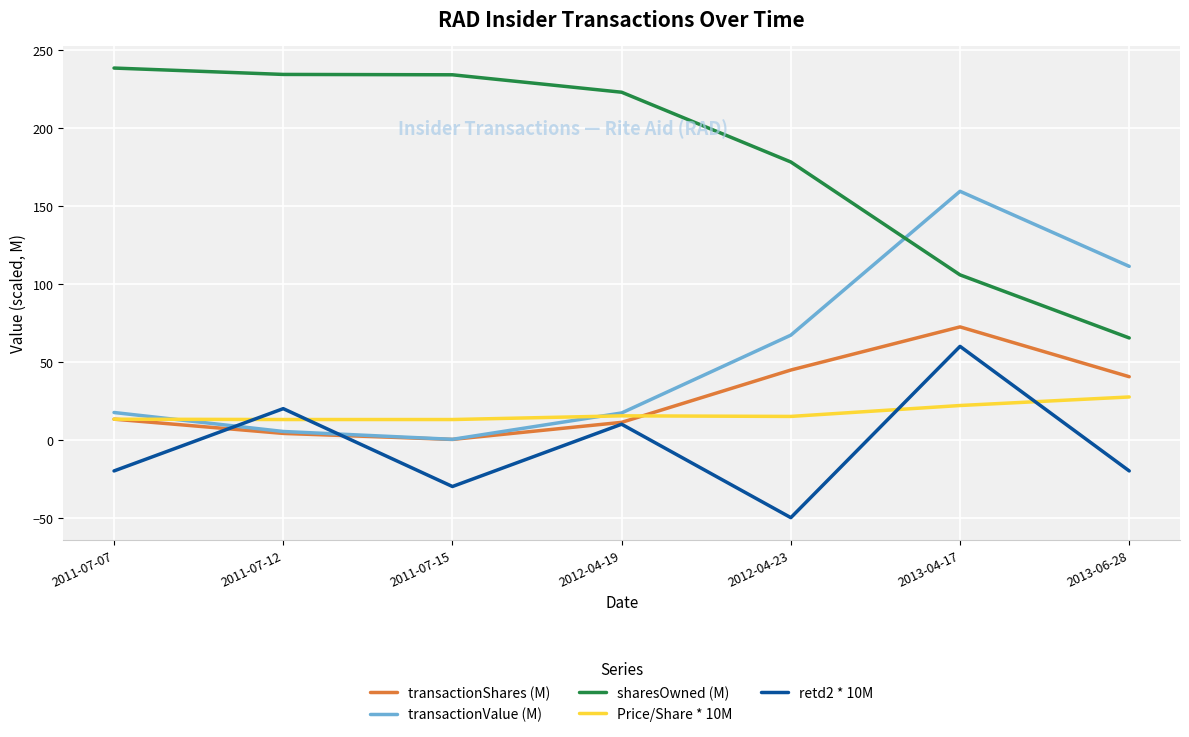

The transactionValue (M) series shows 237.8 at 2013-04-17. True or false?

False